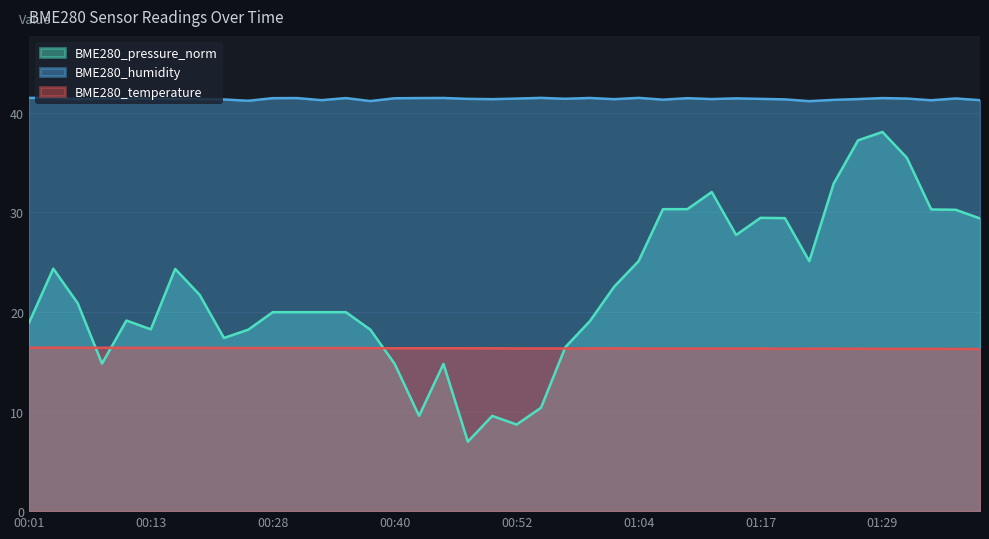

What is the label of the 40th point from the right?

00:01